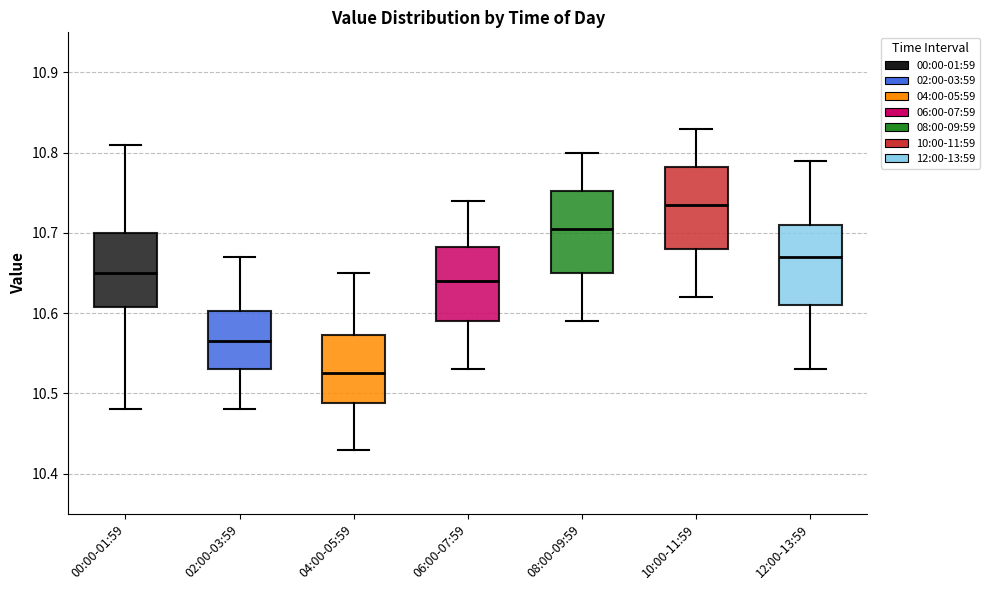

Reading left to right, read every box against the y-axis: the position of its median line, the range the box covers, and the ends of its whiskers. The values are not printed on the chart, so give them approximately, as read against the axis.

00:00-01:59: median 10.65, box 10.61 to 10.70, whiskers 10.48 to 10.81
02:00-03:59: median 10.57, box 10.53 to 10.60, whiskers 10.48 to 10.67
04:00-05:59: median 10.53, box 10.49 to 10.57, whiskers 10.43 to 10.65
06:00-07:59: median 10.64, box 10.59 to 10.68, whiskers 10.53 to 10.74
08:00-09:59: median 10.71, box 10.65 to 10.75, whiskers 10.59 to 10.80
10:00-11:59: median 10.74, box 10.68 to 10.78, whiskers 10.62 to 10.83
12:00-13:59: median 10.67, box 10.61 to 10.71, whiskers 10.53 to 10.79